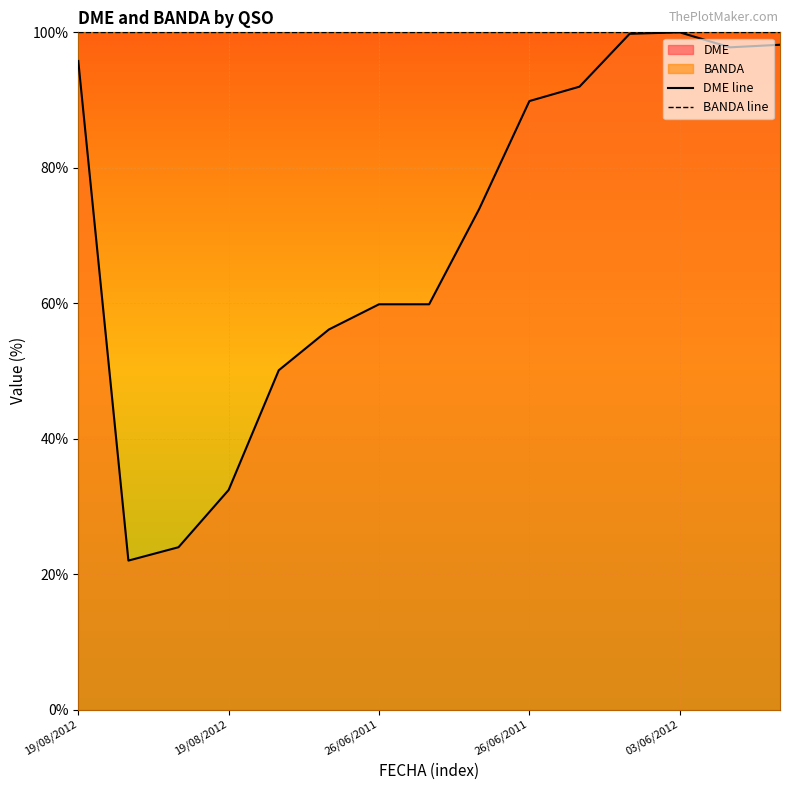

Rank the series by their average value, from lowest to highest.

DME line, BANDA line